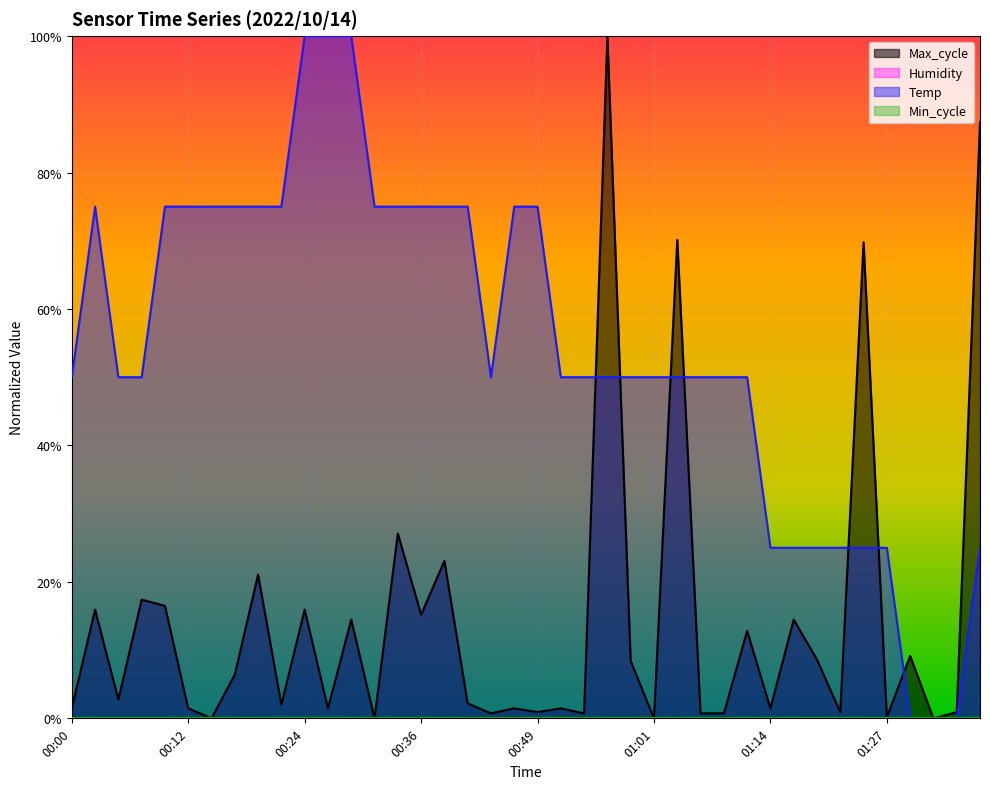

How many interior local valleys does the Max_cycle series have?

14